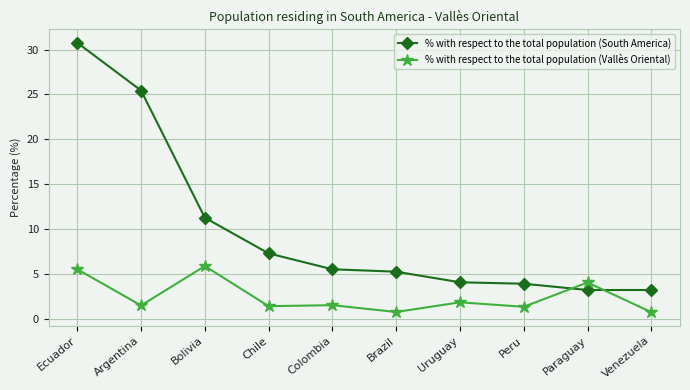

Is it true that % with respect to the total population (South America) equals 11.3 at Bolivia?

True